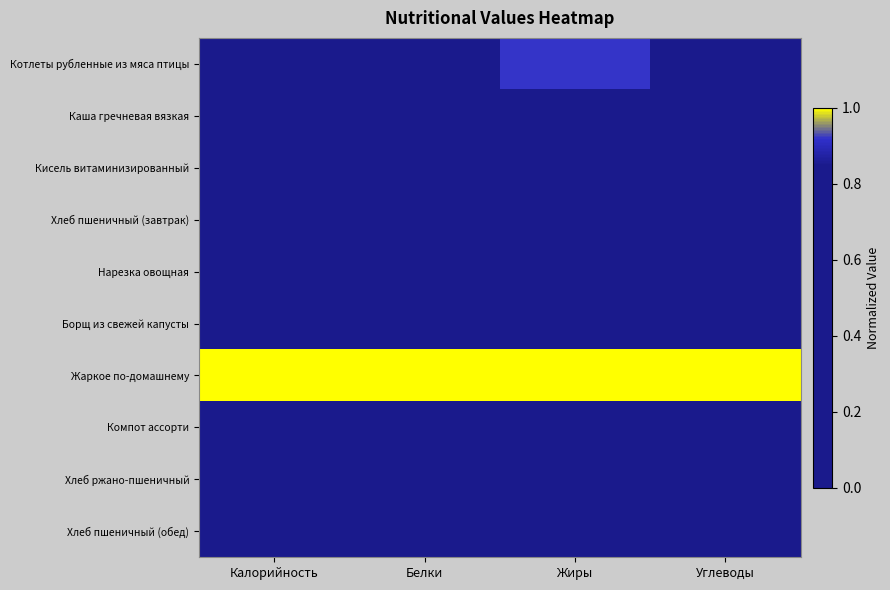

What is the spread (max minus min) of values at Белки?

1.0